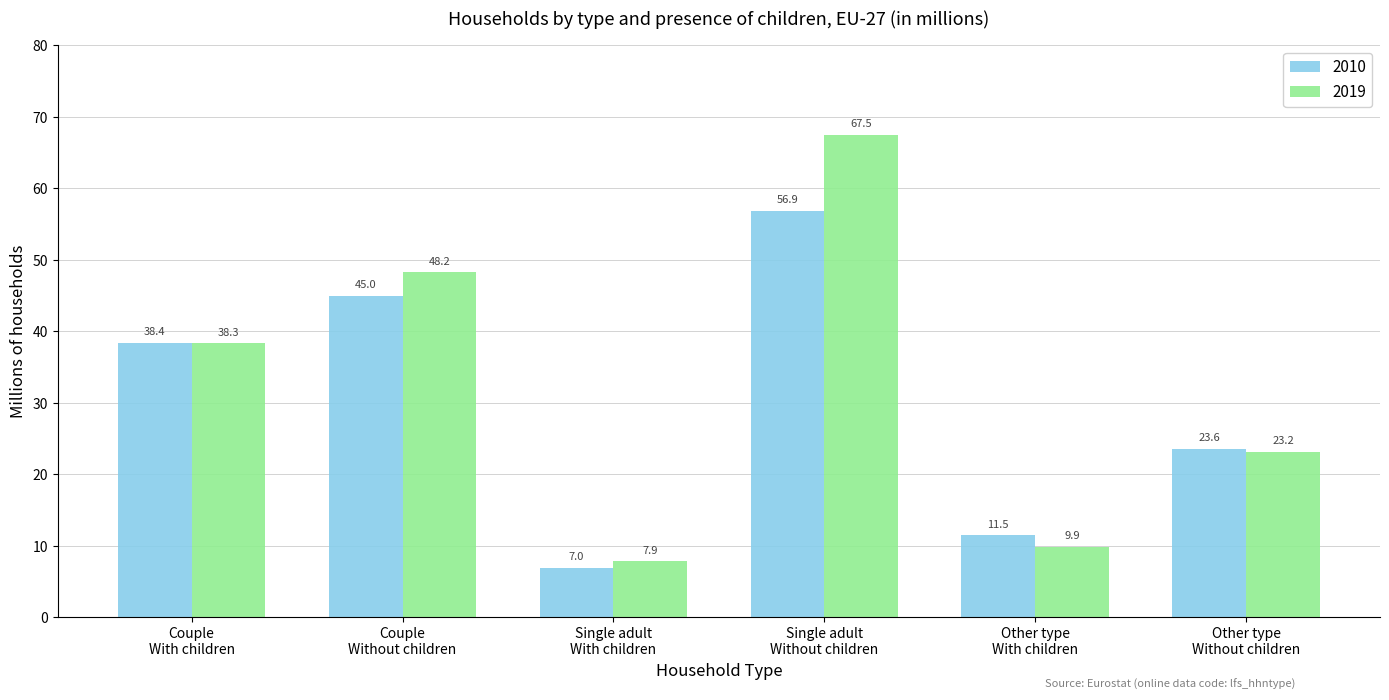

Rank the series at Single adult
Without children from lowest to highest value.

2010, 2019